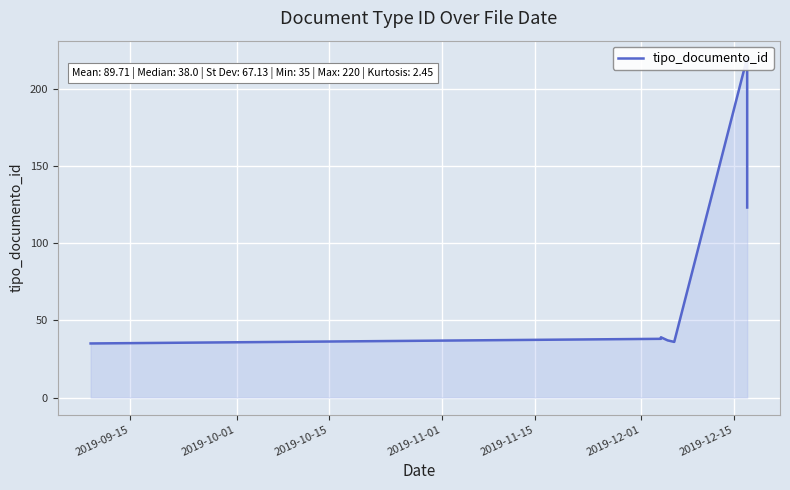

How many lines are shown in the chart?

1